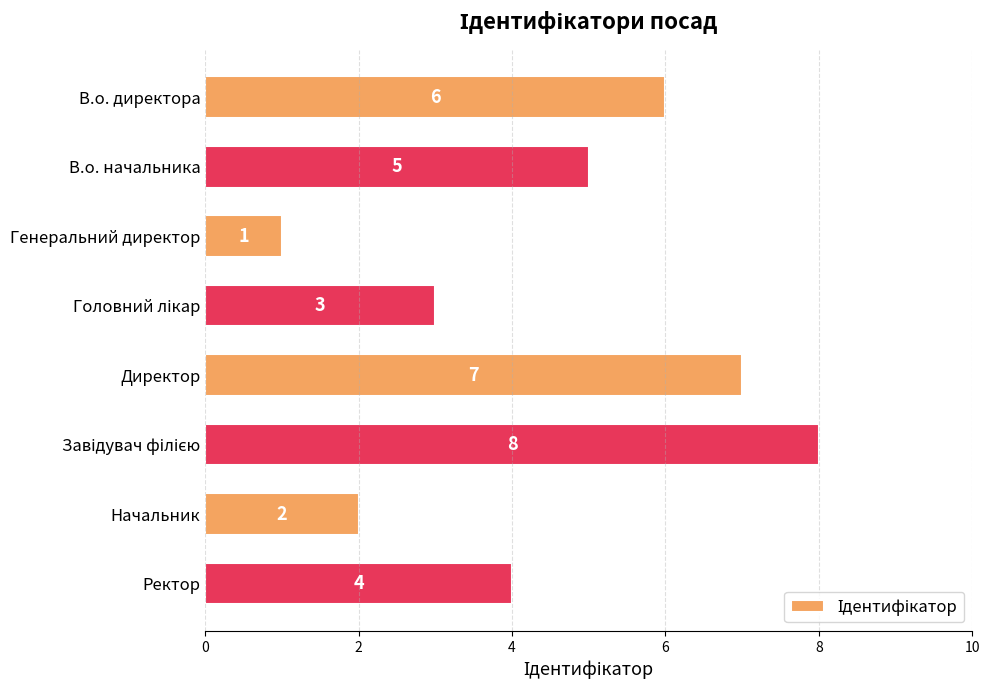

Reading top to bottom, transcribe all the data shown in this chart.

6	5	1	3	7	8	2	4